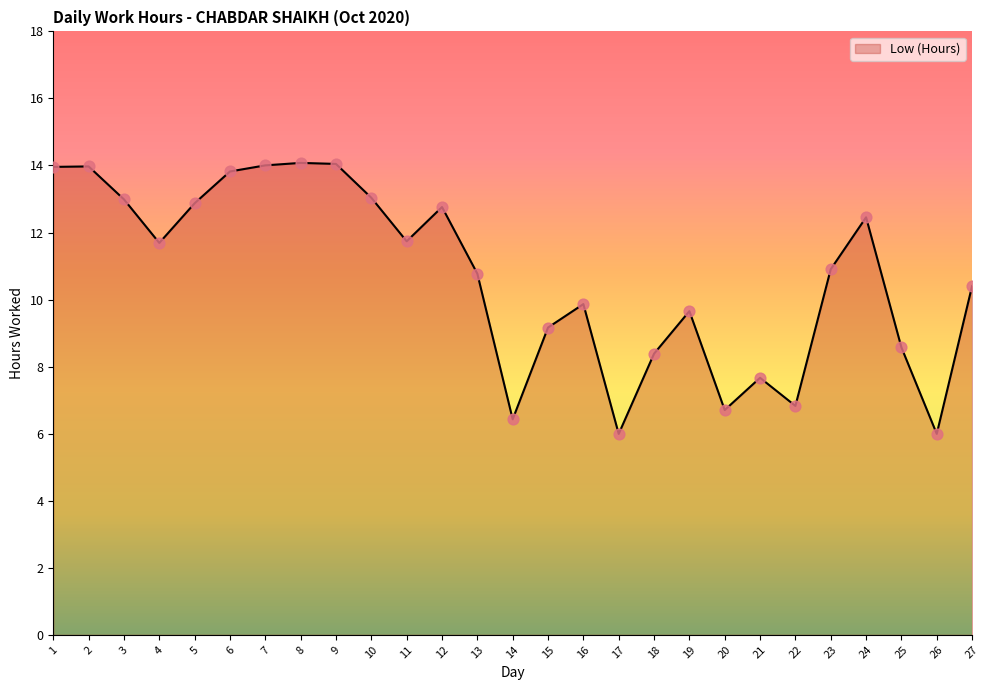

What is the change in value from 1 to 4?

-2.3